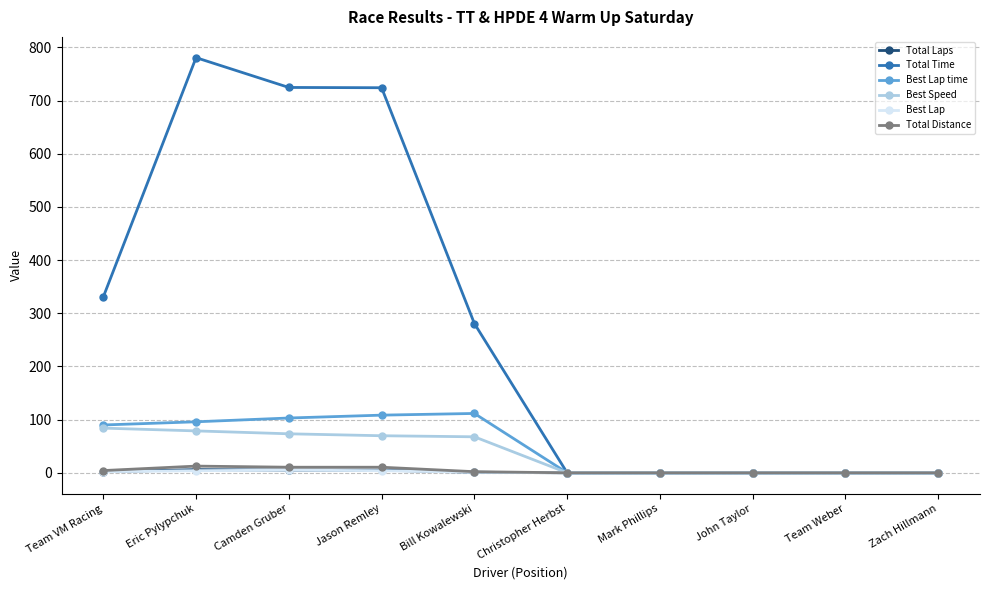

Count the Best Lap values in the range 0 to 4.

9